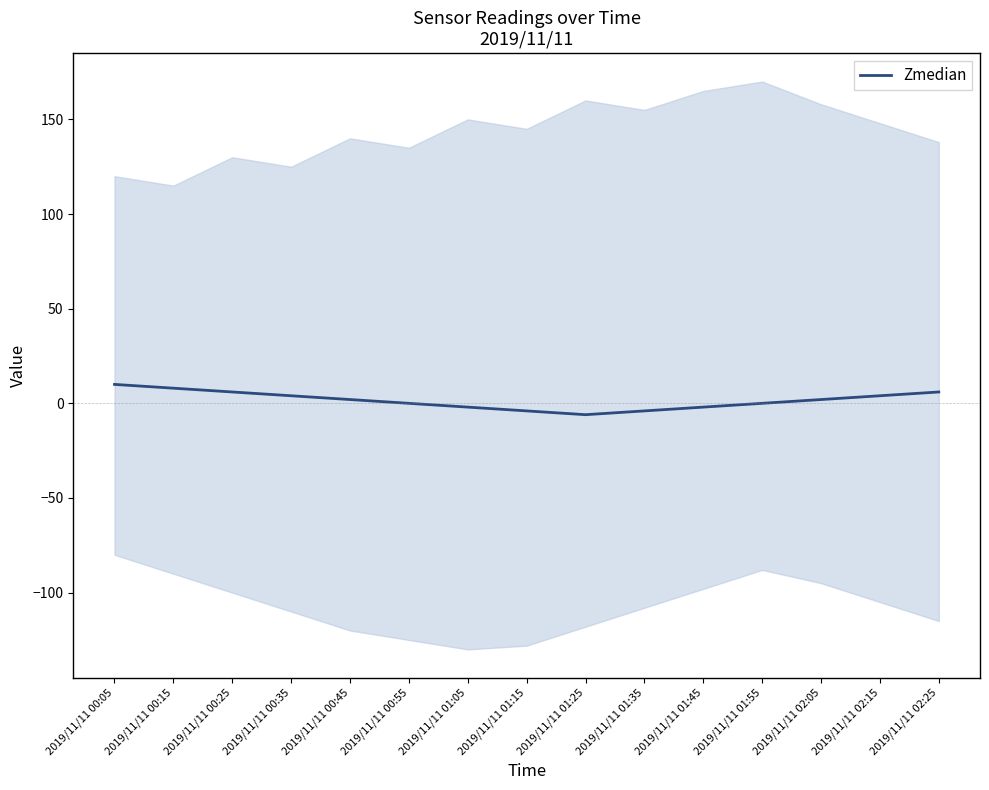

How many values are below zero?

5